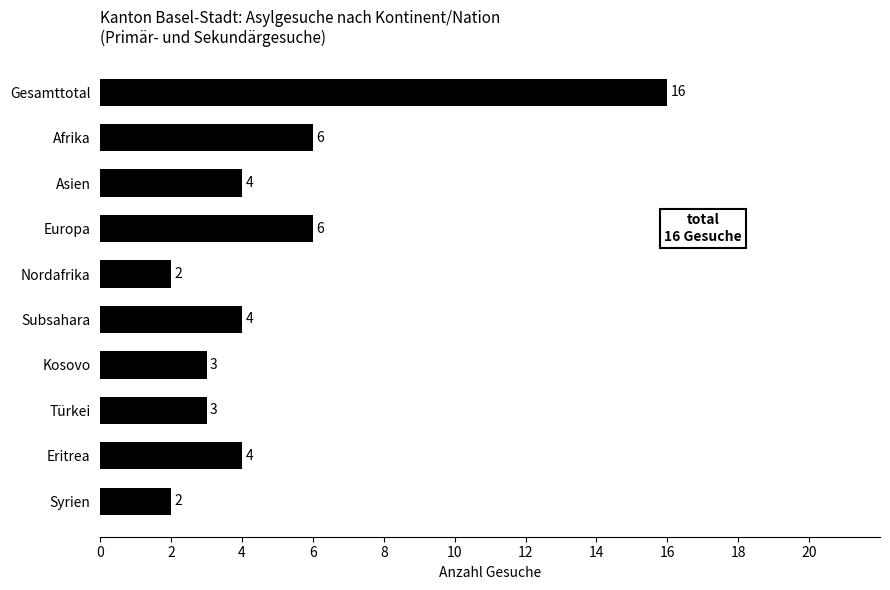

What is the sum of the values at Gesamttotal and Syrien?

18